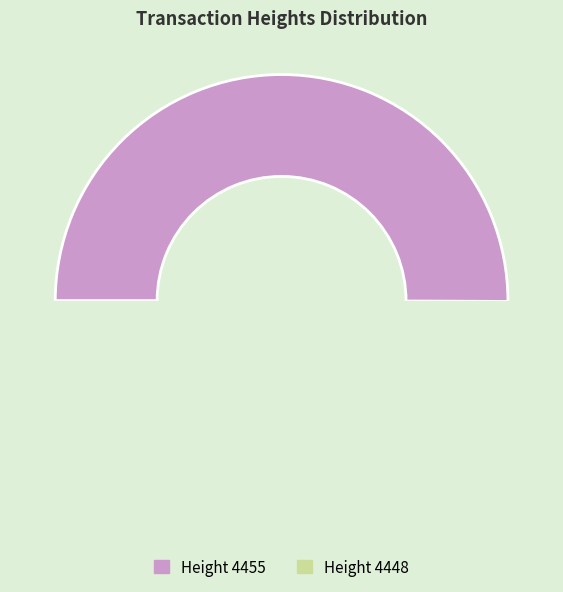

Between 4448 and 4455, which is larger?

4455